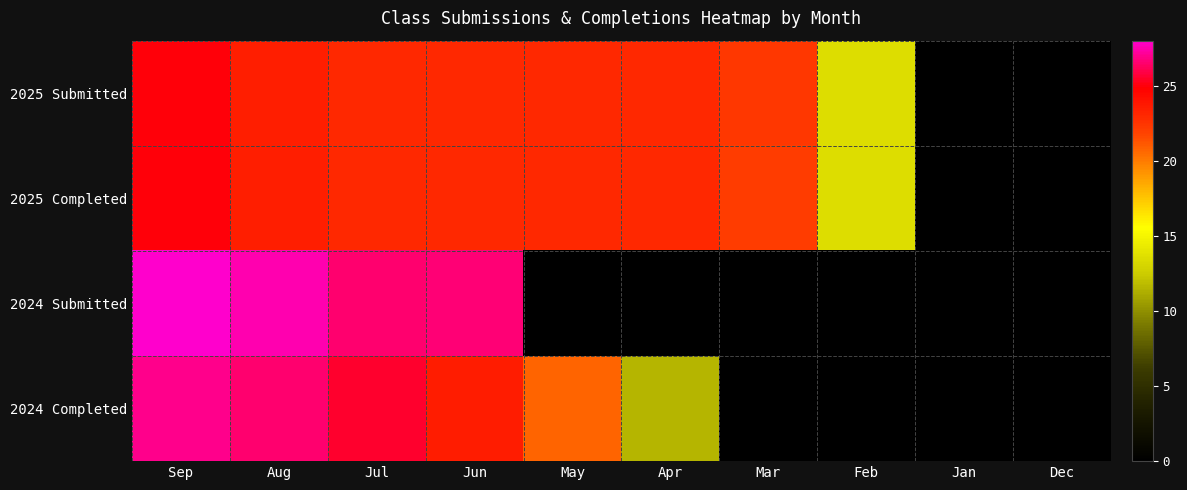

Reading right to left, list all the values displayed in this chart.

2025 Submitted: Dec=0.0	Jan=0.0	Feb=13.5	Mar=22.4	Apr=23.0	May=23.0	Jun=23.0	Jul=23.0	Aug=23.5	Sep=25.0
2025 Completed: Dec=0.0	Jan=0.0	Feb=13.5	Mar=22.2	Apr=23.0	May=23.0	Jun=23.0	Jul=23.0	Aug=23.5	Sep=25.0
2024 Submitted: Dec=0.0	Jan=0.0	Feb=0.0	Mar=0.0	Apr=0.0	May=0.0	Jun=26.6	Jul=26.5	Aug=27.5	Sep=28.0
2024 Completed: Dec=0.0	Jan=0.0	Feb=0.0	Mar=0.0	Apr=11.5	May=20.8	Jun=23.6	Jul=25.5	Aug=26.5	Sep=27.0